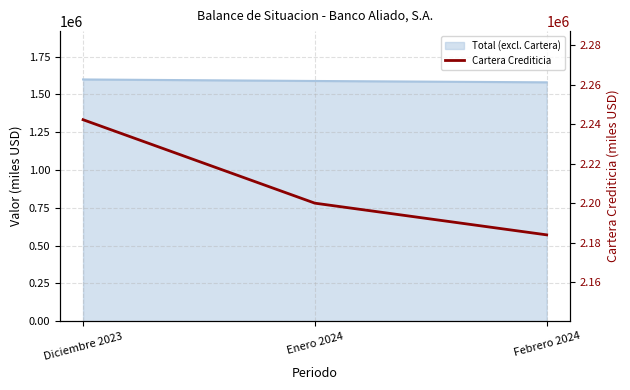

What is the ratio of the value at Febrero 2024 to the value at Diciembre 2023?

1.0